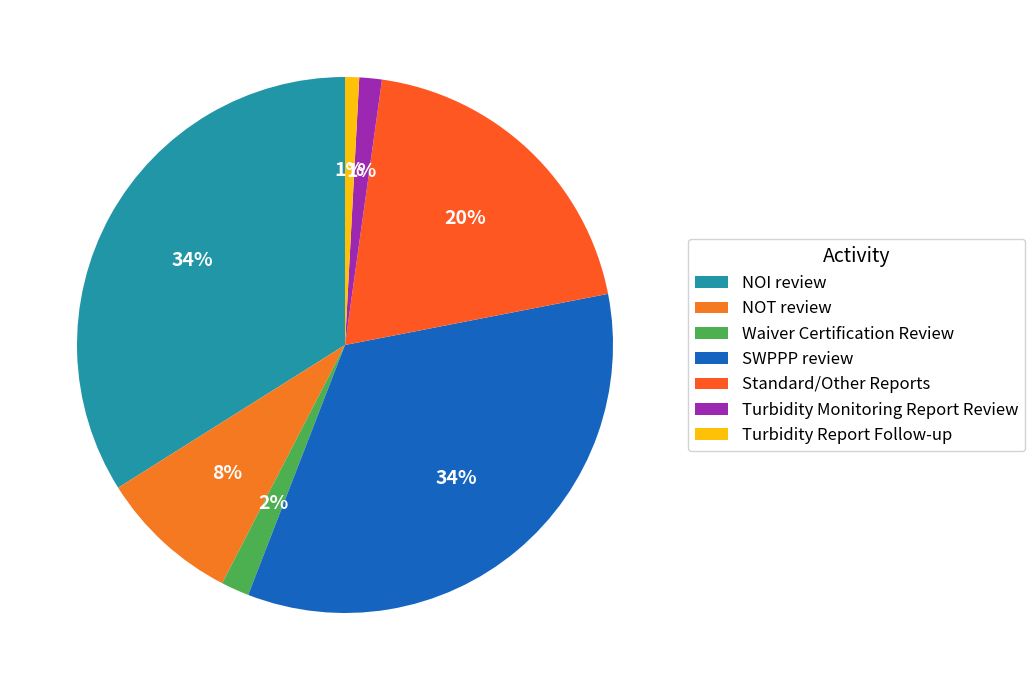

What percentage is the NOT review slice, to the nearest percent?

8%